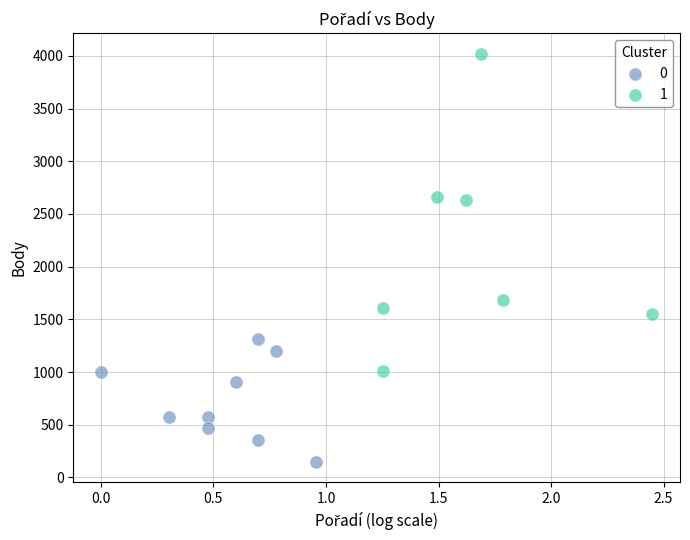

What are all the series names shown in the legend?

0, 1